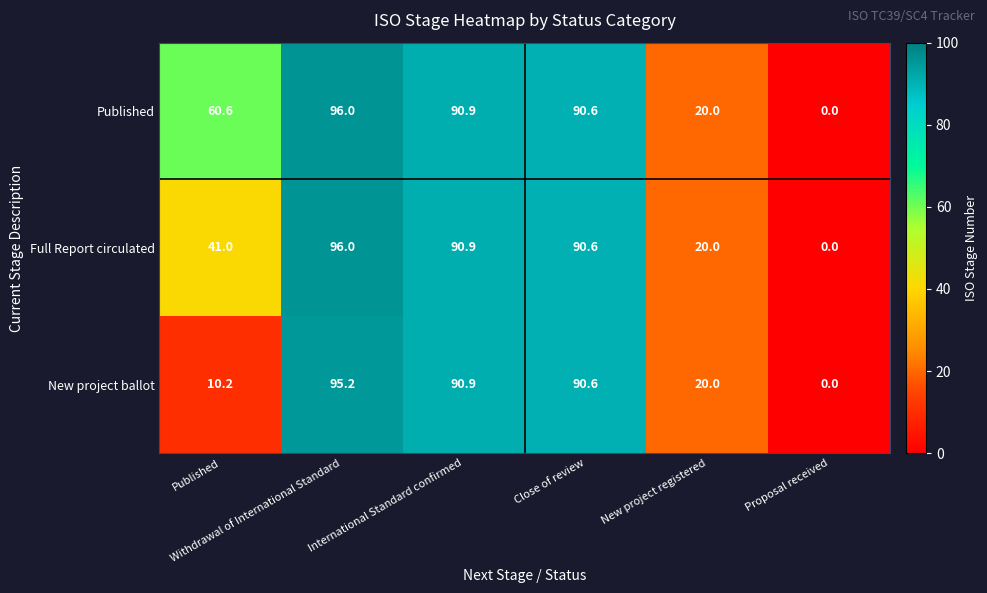

At which category is the sum across all series the highest?

Withdrawal of International Standard